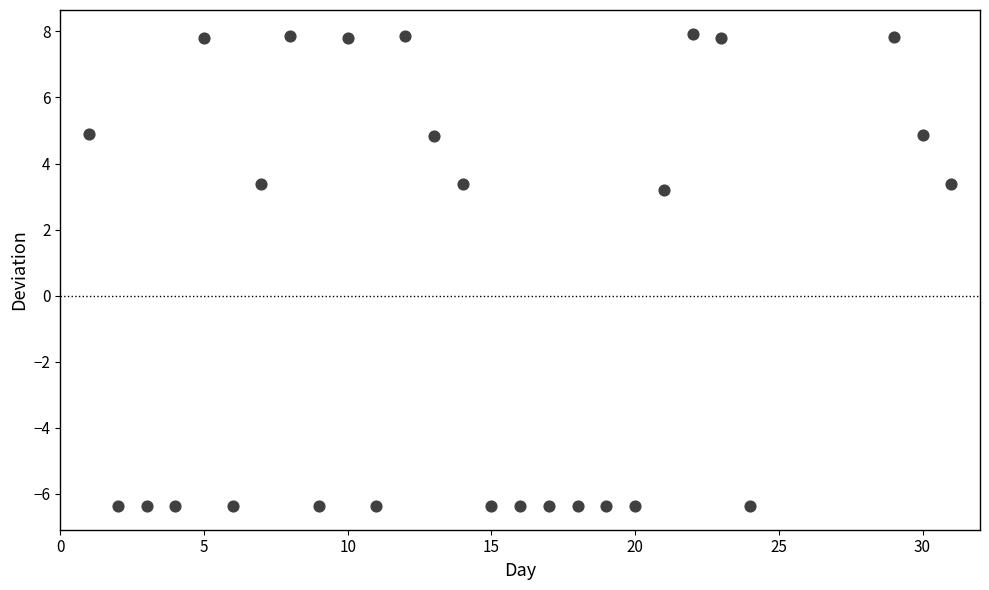

What Y value in the scatter plot is closest to 0?

3.2